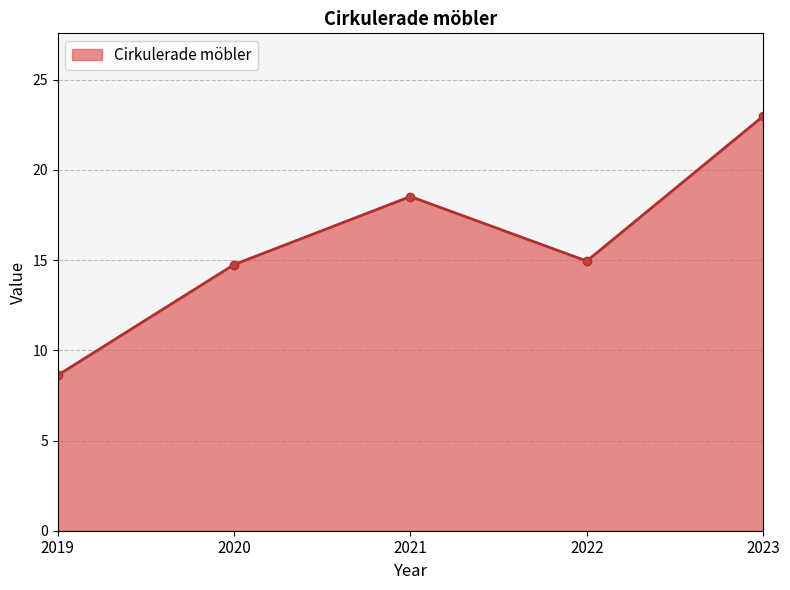

What is the greatest value displayed?

23.0